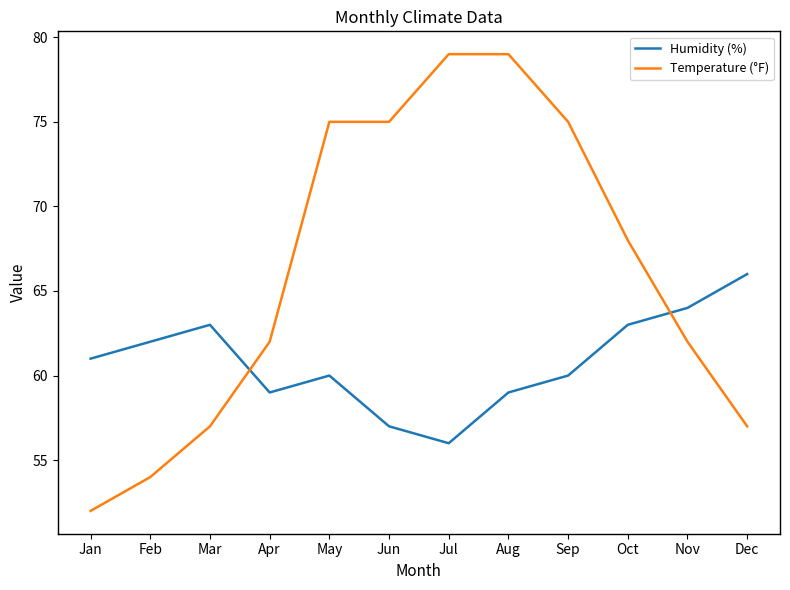

What is the difference between the maximum and minimum values in the Humidity (%) series?

10